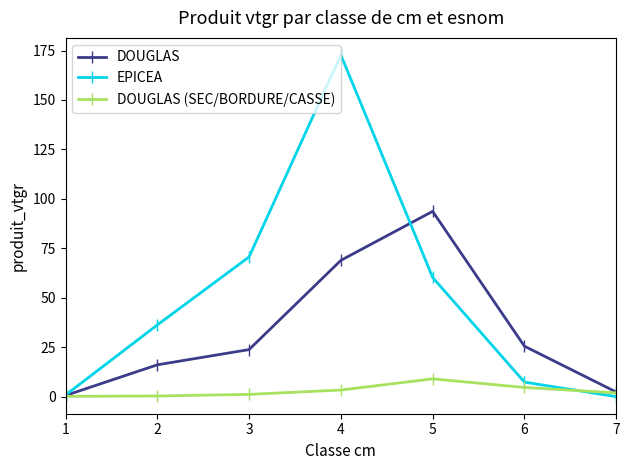

The EPICEA series shows 119.8 at 7. True or false?

False